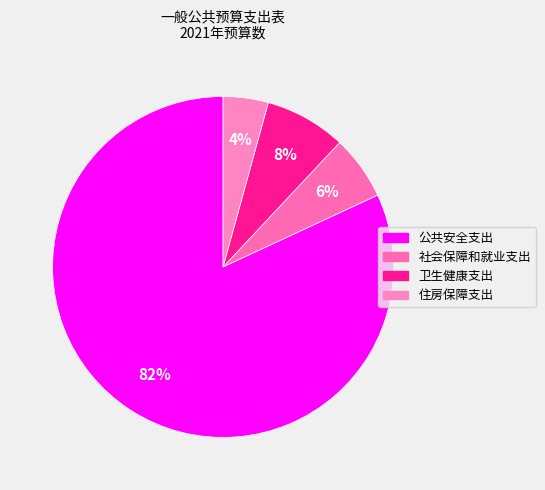

The 卫生健康支出 slice represents 20% of the pie. True or false?

False